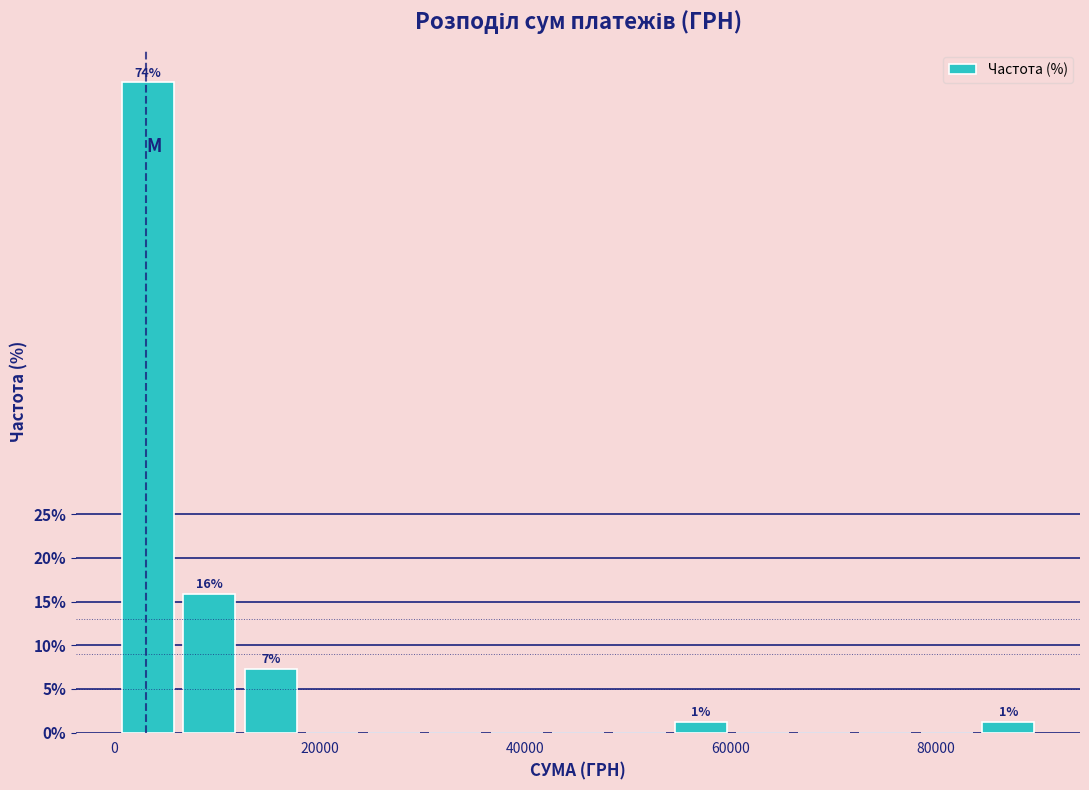

Read against the x-axis, roughly where is the centre of the tallest bar?

4000